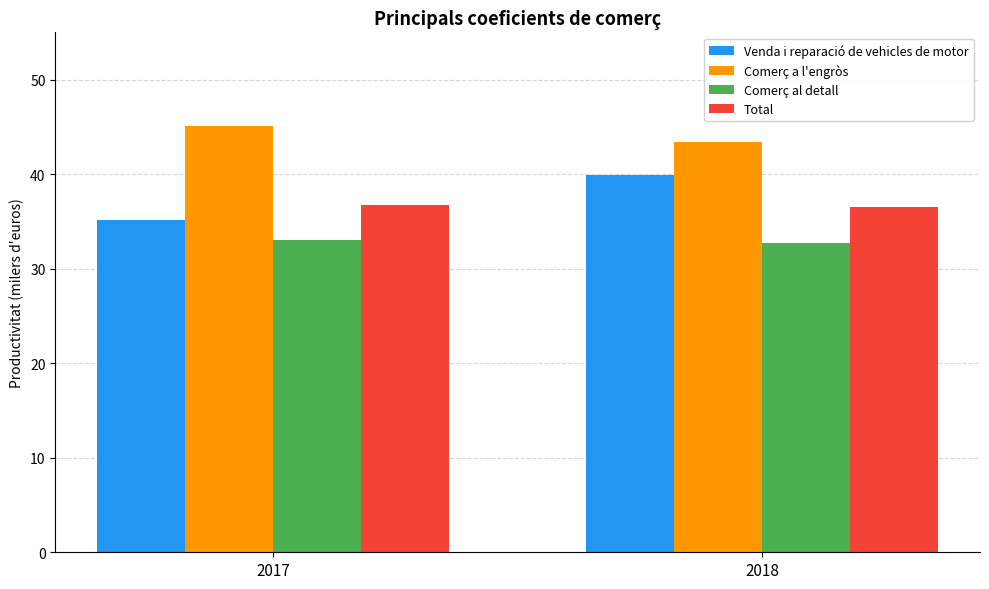

What is the lowest value of the Total series?

36.5